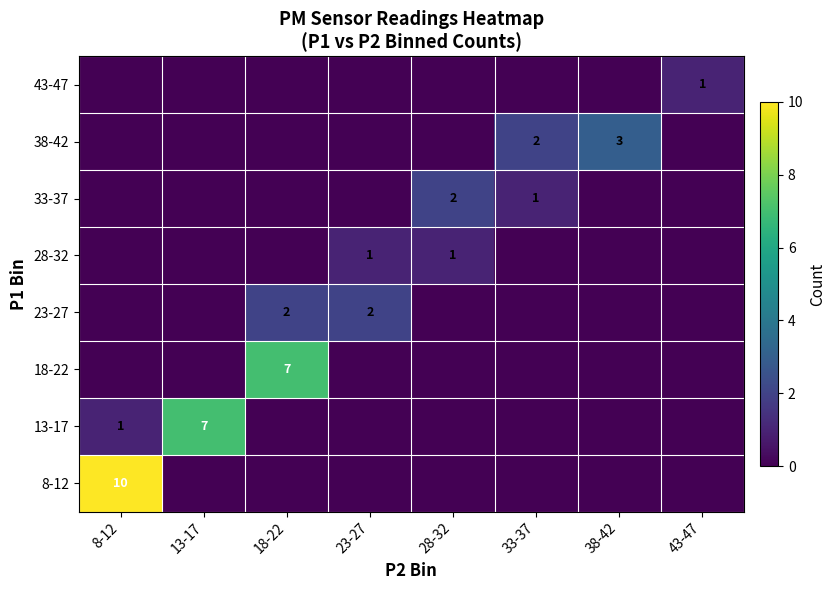

The 38-42 series shows 3 at 38-42. True or false?

True